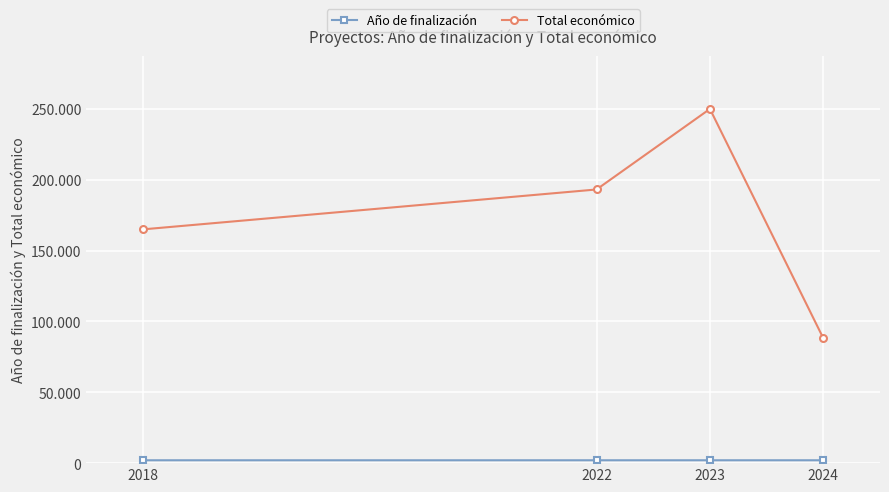

Reading right to left, list all the values displayed in this chart.

Año de finalización: 2027	2026	2024	2021
Total económico: 88160	250000	193149	165000